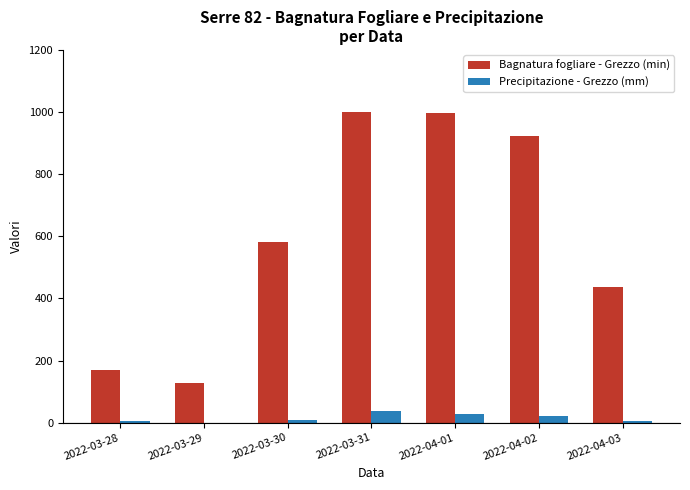

What is the highest value of the Precipitazione - Grezzo (mm) series?

38.0